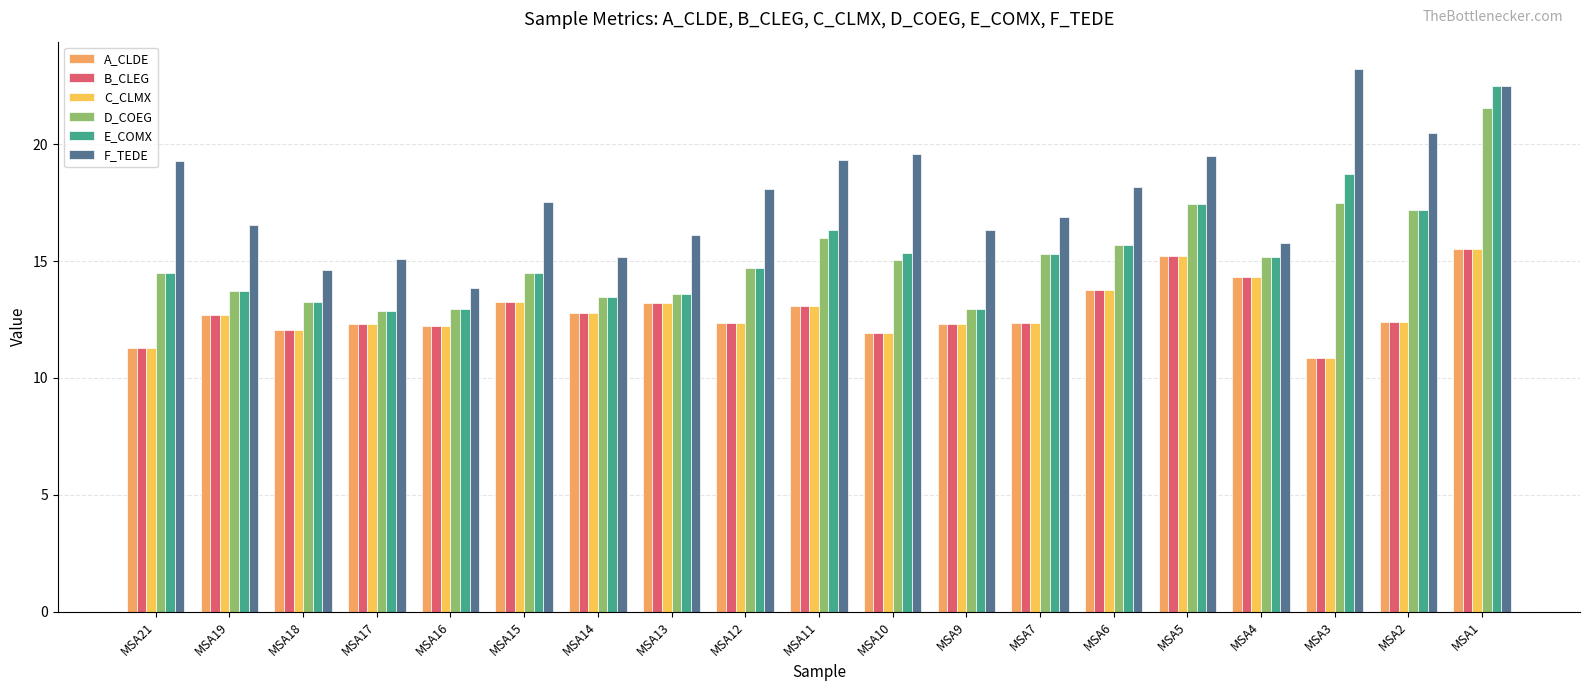

Which category has the lowest value across all series?

MSA3